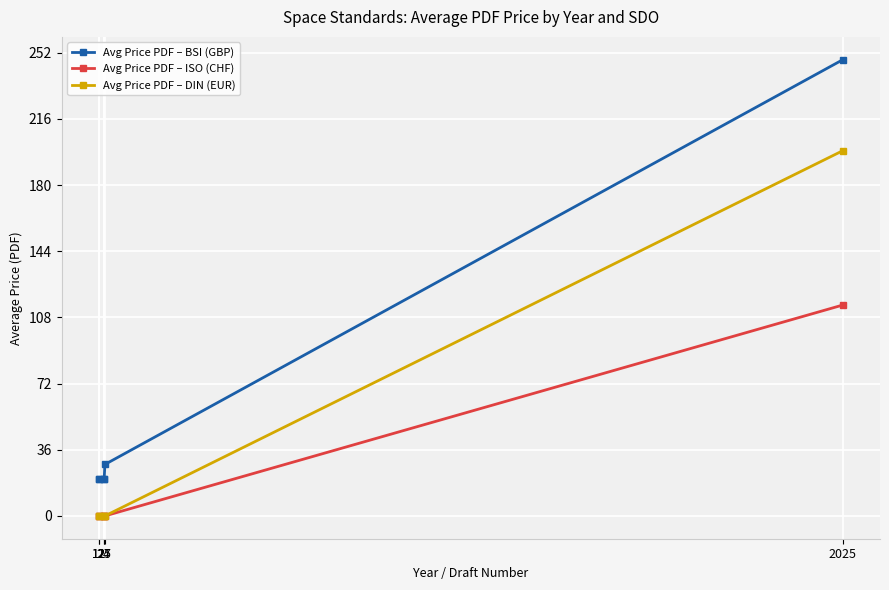

What is the difference between the maximum and second lowest values in the Avg Price PDF – ISO (CHF) series?

114.7